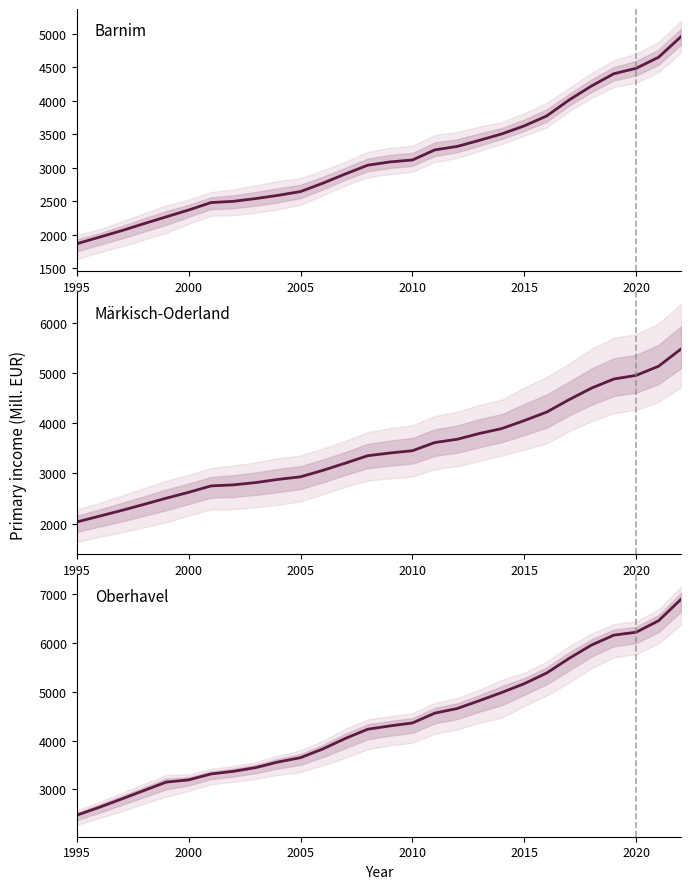

At which category does the chart reach its minimum across all series?

1995